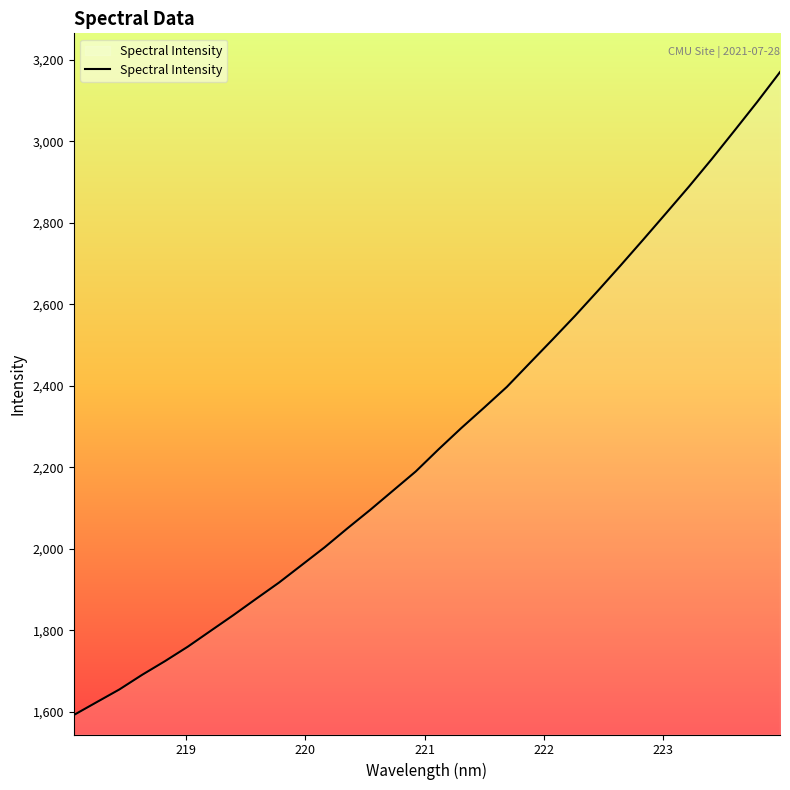

What is the difference between the maximum and minimum values?

1578.0